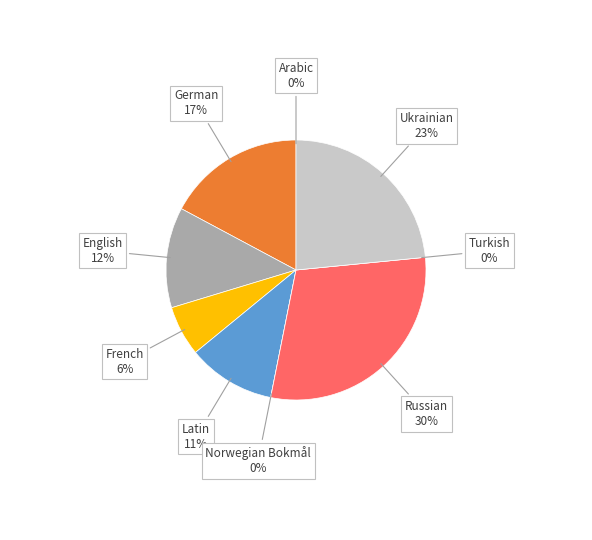

Does German represent more than half of the total?

No